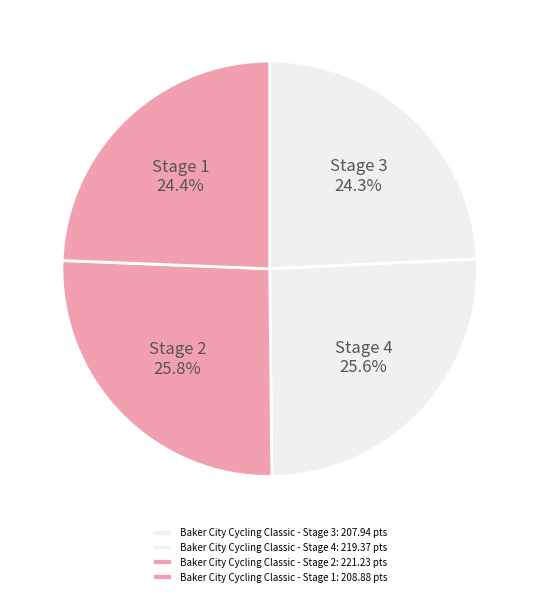

Which slice is the largest?

Baker City Cycling Classic - Stage 2